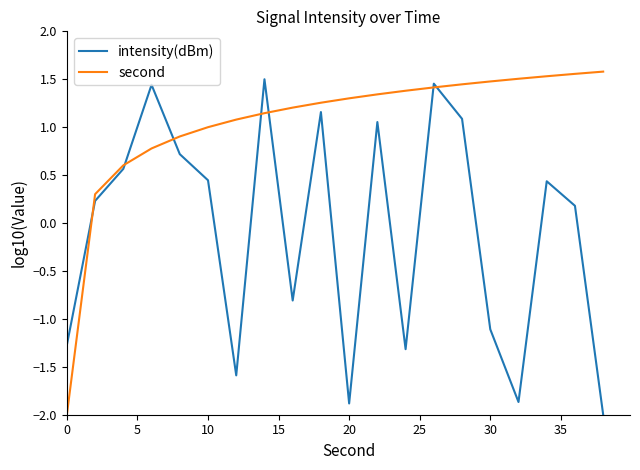

What is the lowest value of the second series?

-2.0